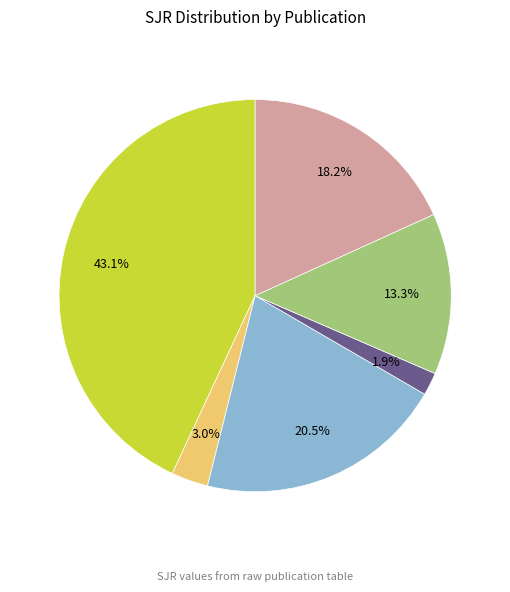

Is there any slice that represents more than half of the pie?

No